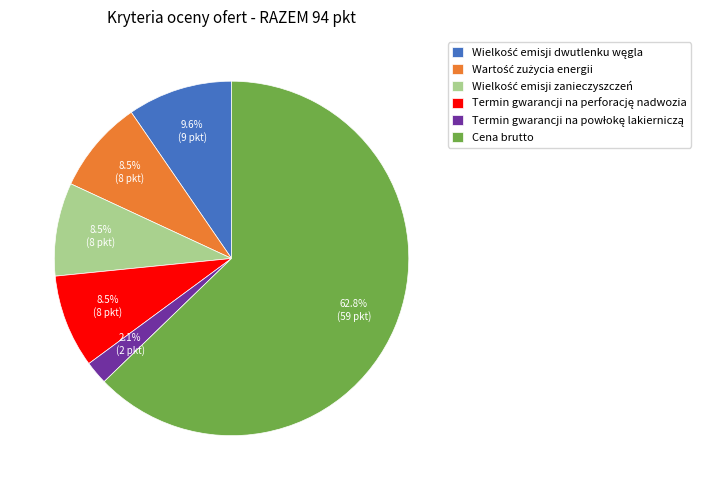

Count the number of slices in the pie.

6